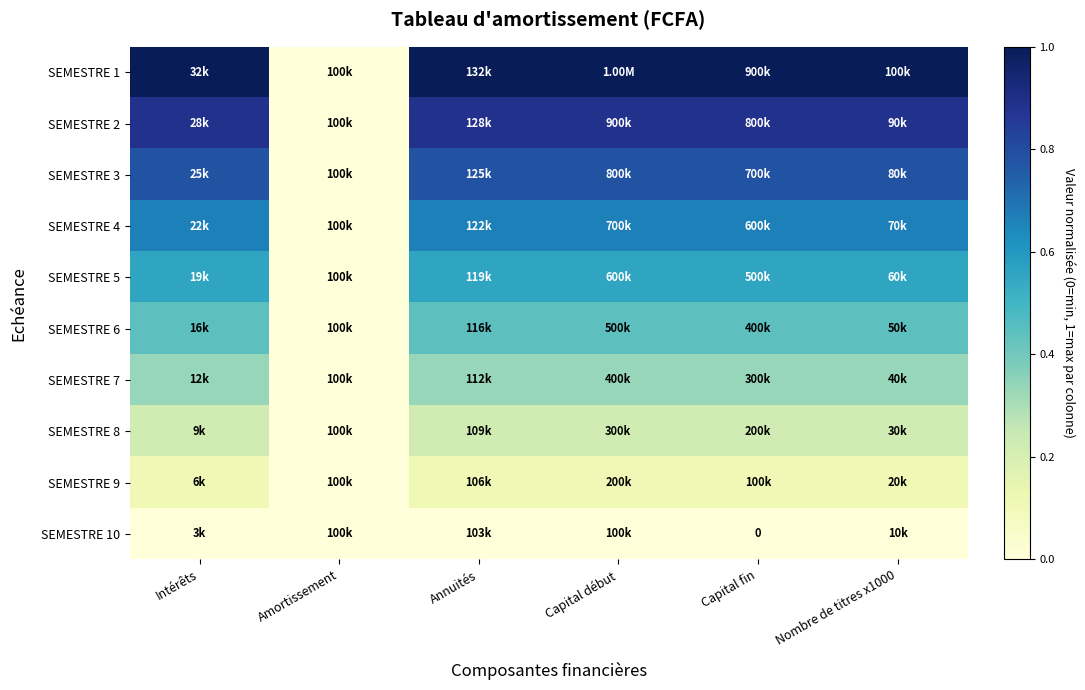

Which series has the largest range (max minus min)?

SEMESTRE 1